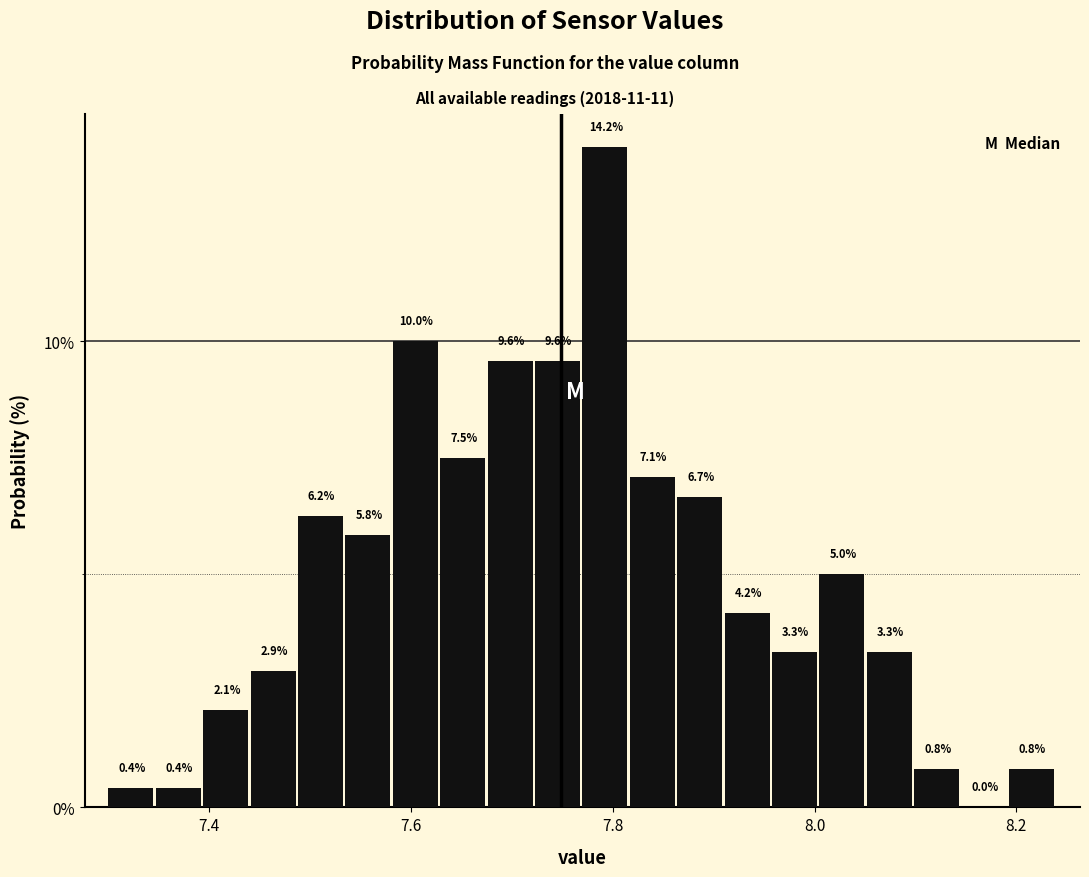

Around what value on the x-axis is the tallest bar? Give the approximate position of its centre, as read against the axis.

7.80